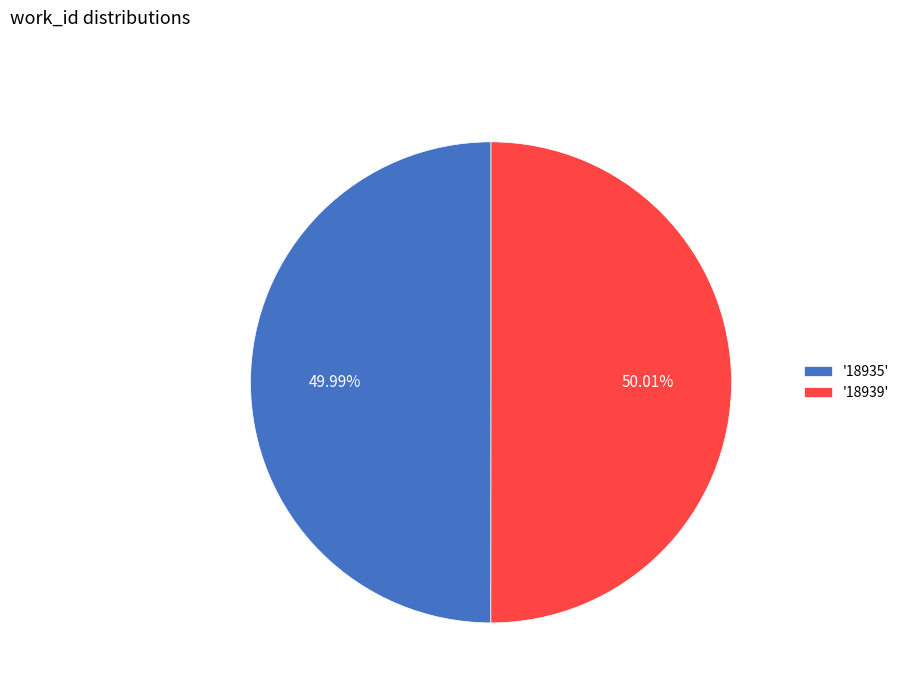

Approximately how many times larger is the value at '18939' compared to '18935'?

1.0